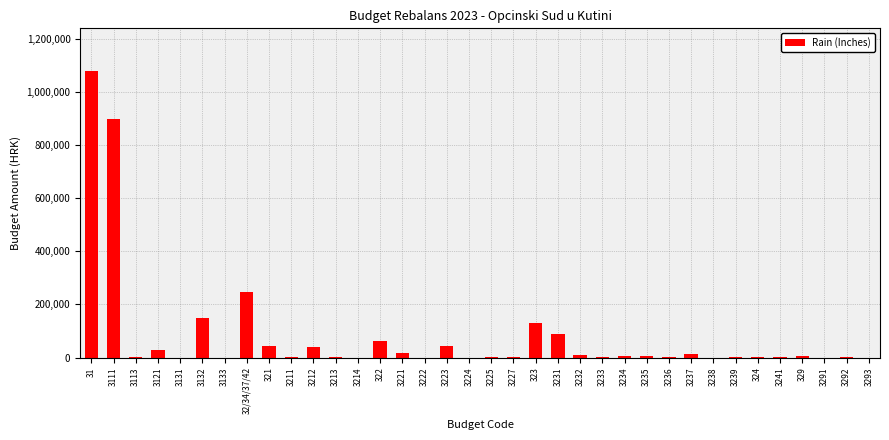

Where is the data nearest to the value 538669?

32/34/37/42